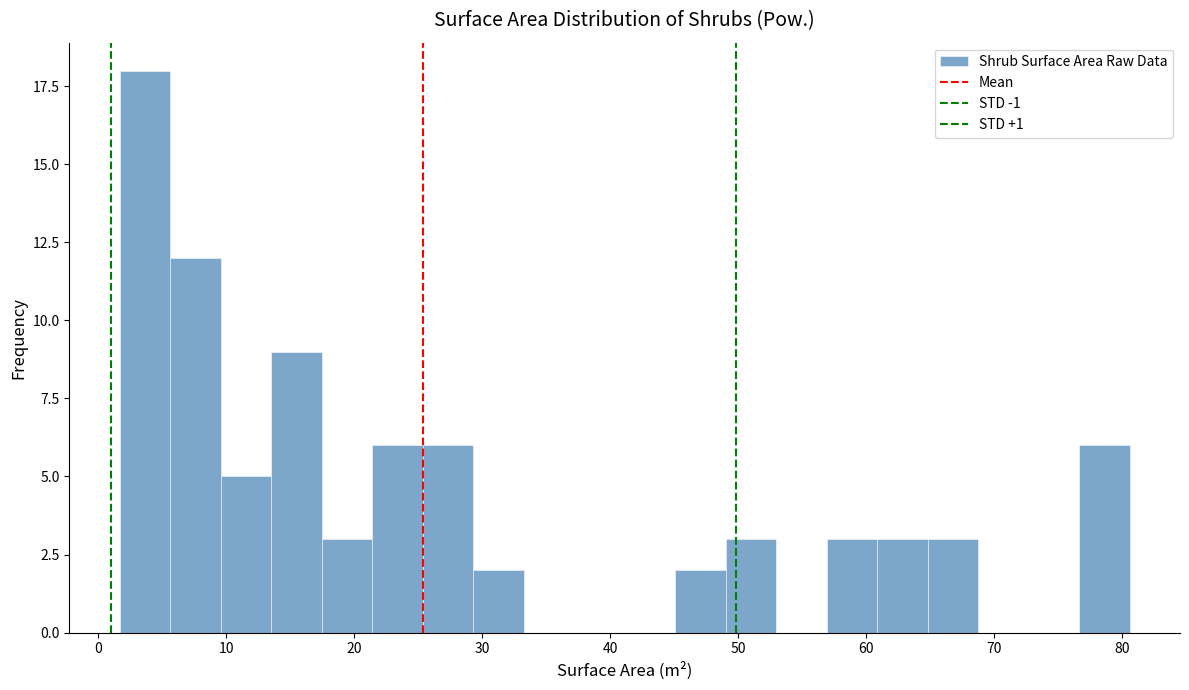

Around what value on the x-axis is the tallest bar? Give the approximate position of its centre, as read against the axis.

4